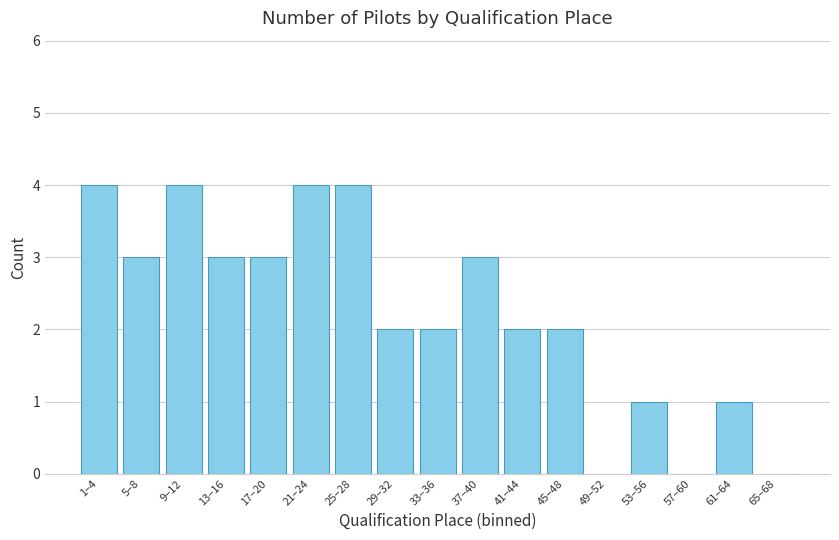

What is the difference between the values at 65–68 and 53–56?

1